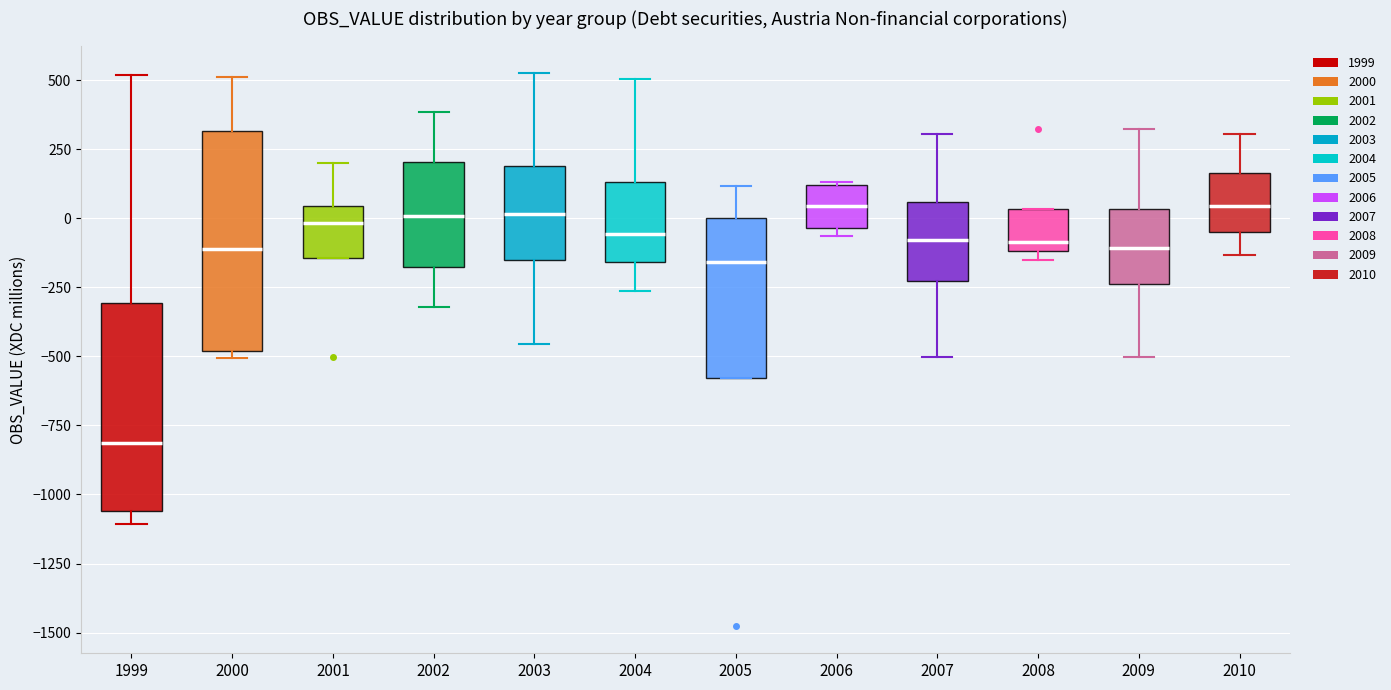

Reading left to right, transcribe this box plot: for each box, give where its median line is, the range the box spans, and where its two whiskers end, as read against the y-axis. The values are not printed on the chart, so give them approximately, as read against the axis.

1999: median -800, box -1050 to -300, whiskers -1100 to 500
2000: median -100, box -500 to 300, whiskers -500 (just below the box's lower edge) to 500
2001: median 0, box -150 to 50, whiskers -150 to 200
2002: median 0, box -200 to 200, whiskers -300 to 400
2003: median 0, box -150 to 200, whiskers -450 to 550
2004: median -50, box -150 to 150, whiskers -250 to 500
2005: median -150, box -600 to 0, whiskers -600 to 100
2006: median 50, box -50 to 100, whiskers -50 (just below the box's lower edge) to 150
2007: median -100, box -250 to 50, whiskers -500 to 300
2008: median -100 (just above the box's lower edge), box -100 to 50, whiskers -150 to 50
2009: median -100, box -250 to 50, whiskers -500 to 300
2010: median 50, box -50 to 150, whiskers -150 to 300